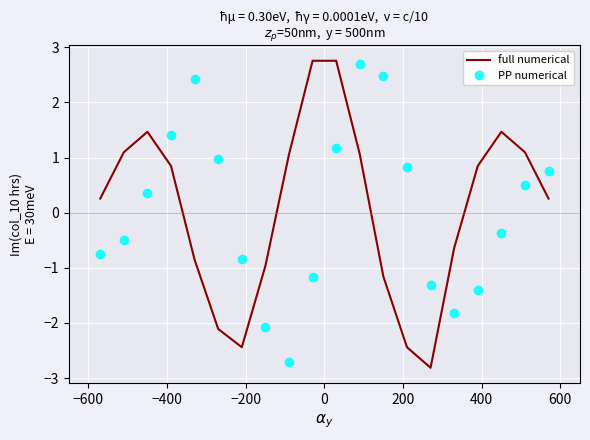

What is the difference between the maximum and minimum values in the PP numerical series?

5.4